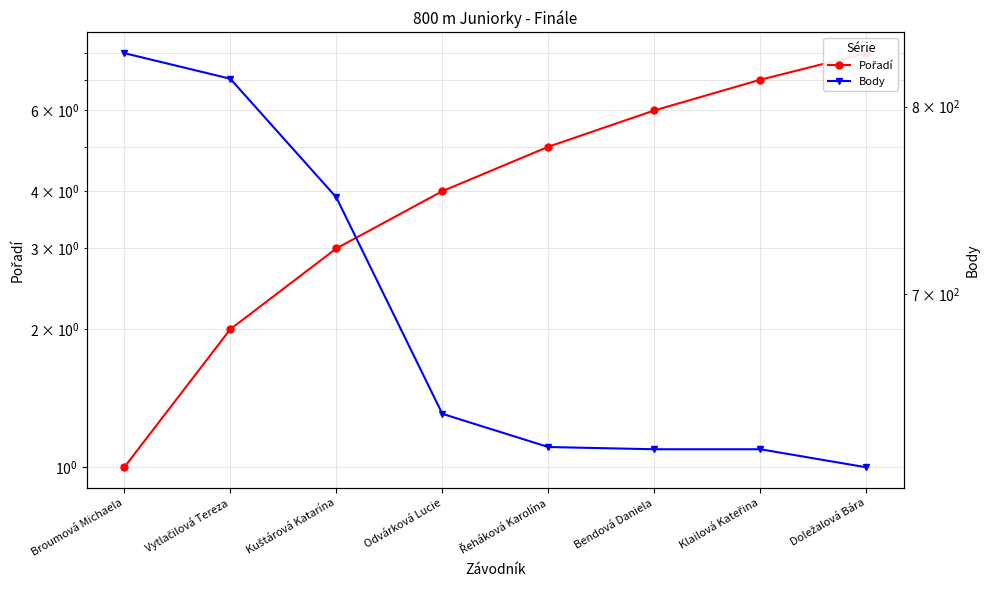

What is the greatest value displayed?

831